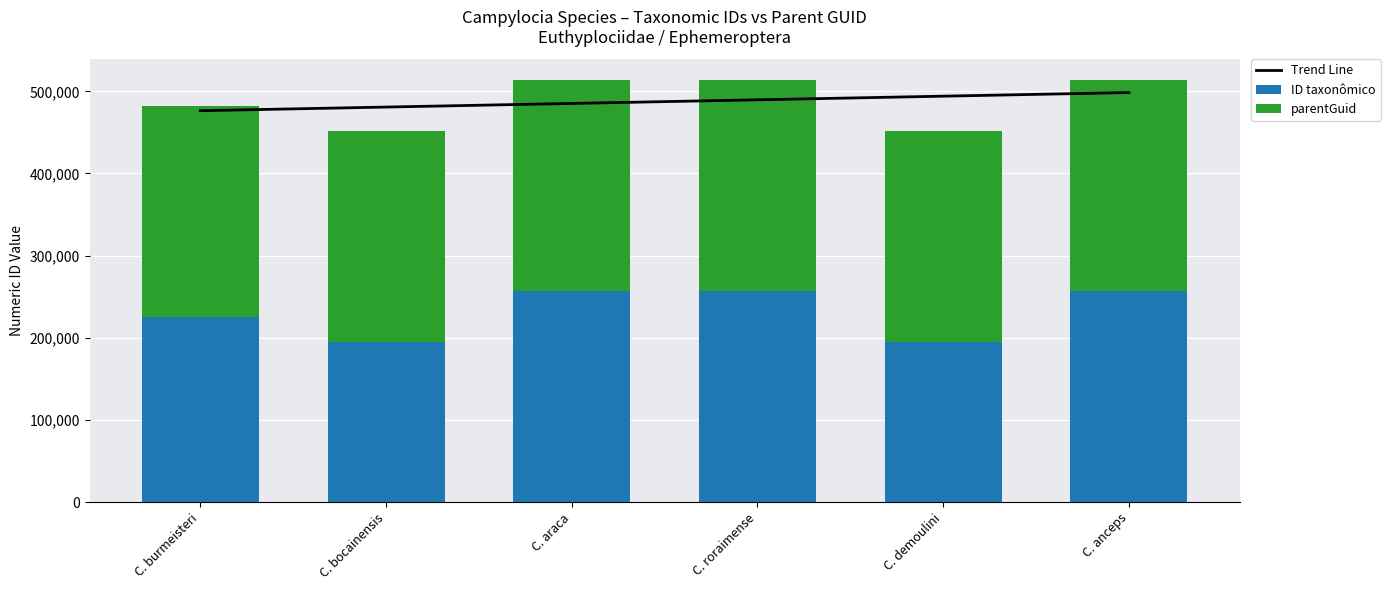

Which series has the widest spread of values?

ID taxonômico